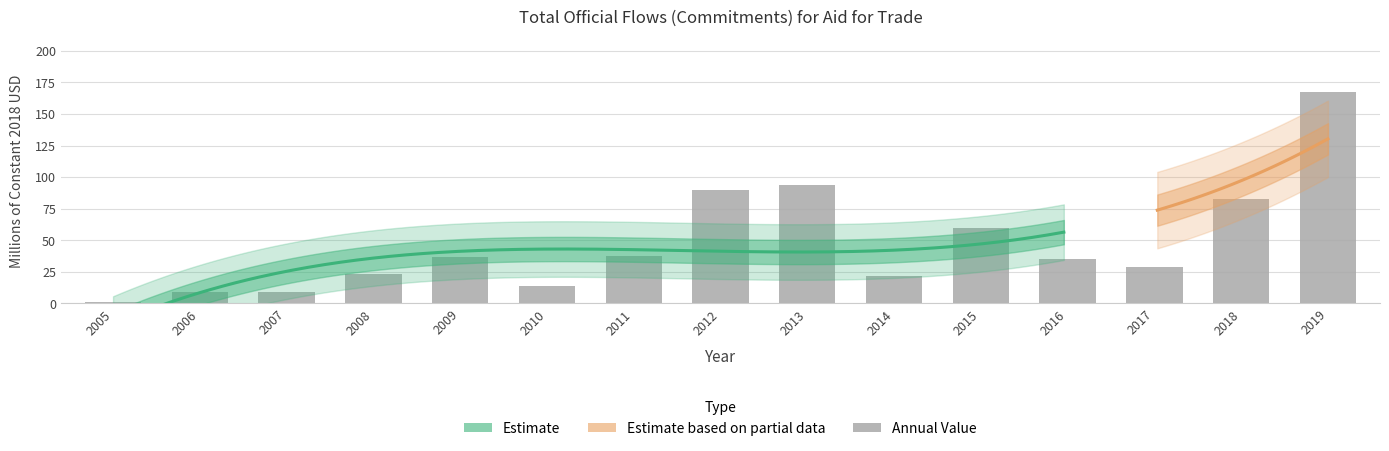

Reading left to right, transcribe all the data shown in this chart.

1.2	8.8	8.7	23.6	36.6	14.1	37.4	89.6	93.9	22.1	59.9	35.2	29.2	82.4	167.3